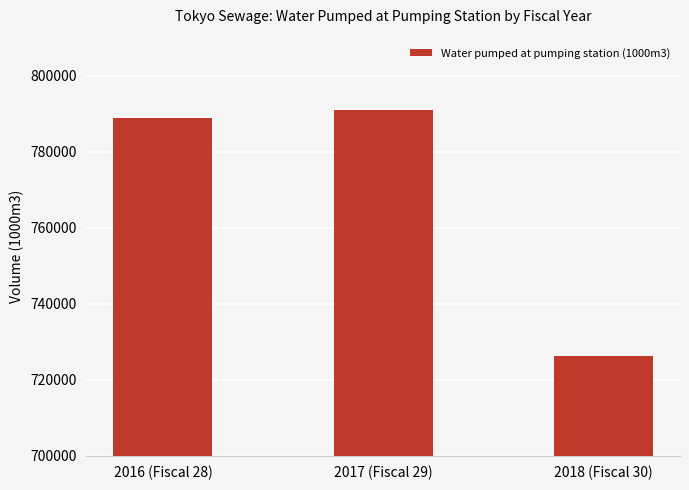

What is the difference between the maximum and minimum values?

64633